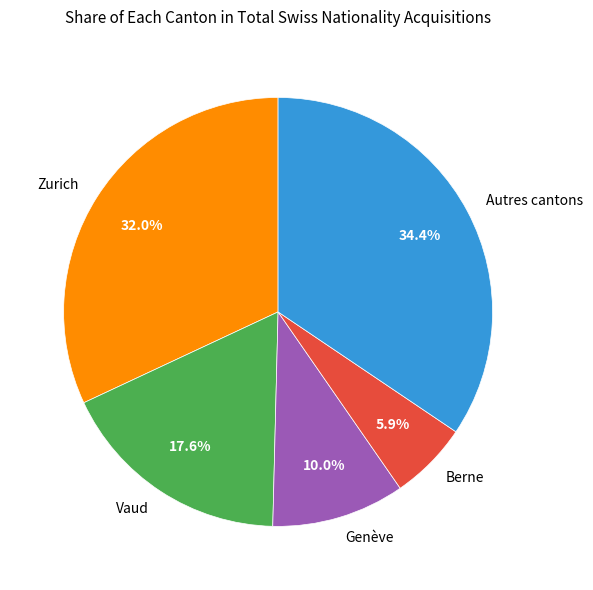

Which has a higher value, Vaud or Autres cantons?

Autres cantons